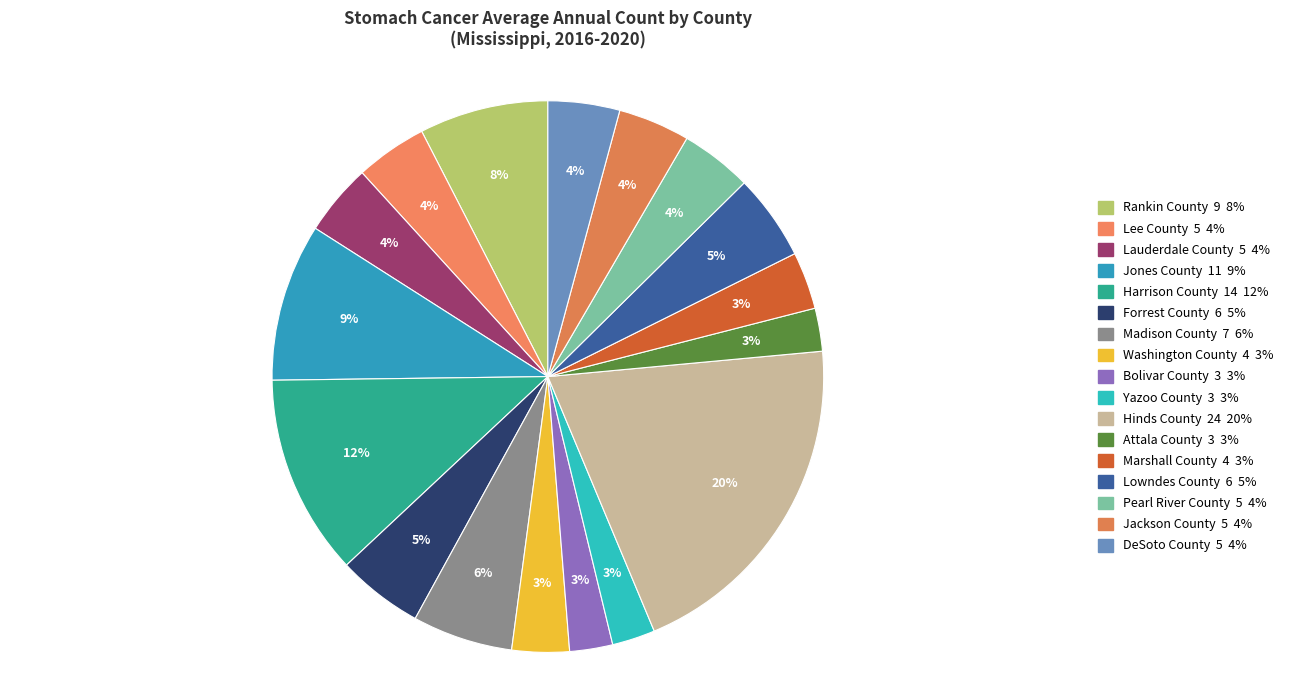

Is it true that Attala County is 1% of the pie?

False